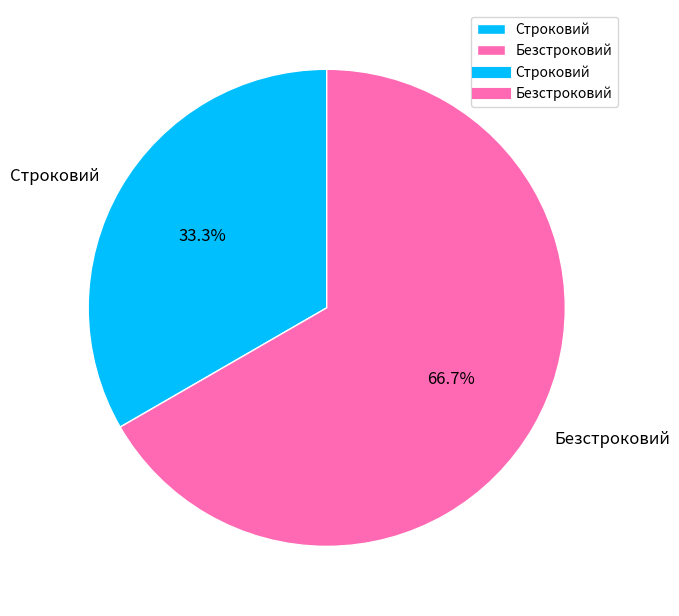

The Строковий slice represents 33% of the pie. True or false?

True